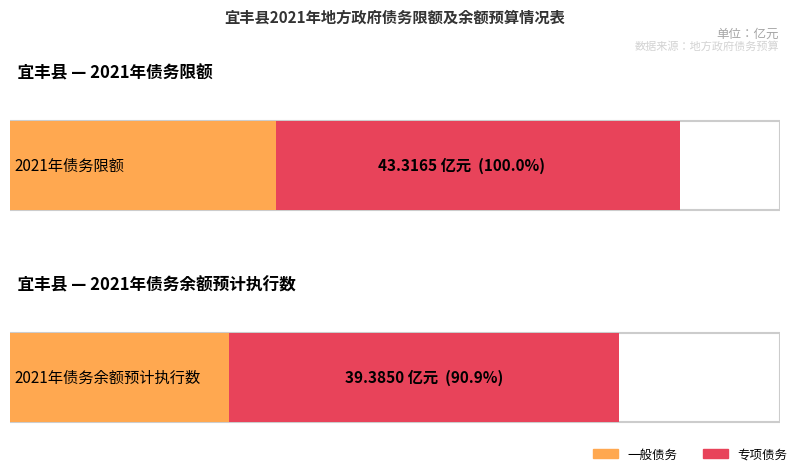

Between 2021年债务限额 and 2021年债务余额预计执行数, which series saw the biggest shift?

一般债务